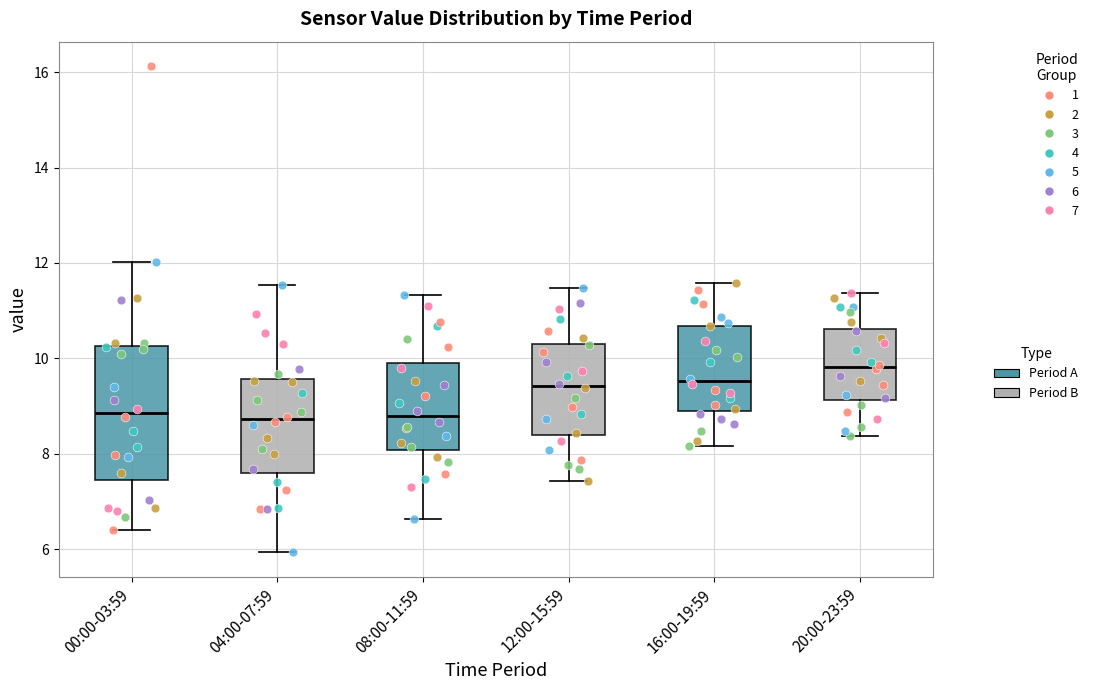

Which box has the highest median line?

20:00-23:59